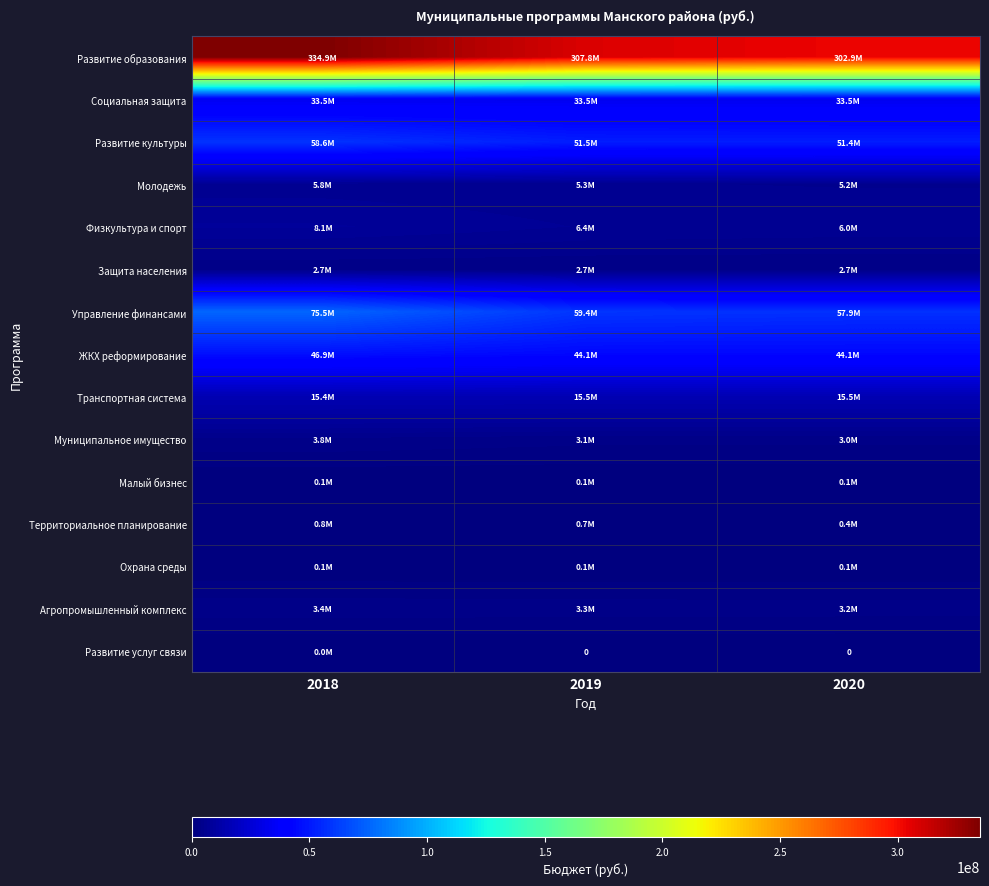

At which label is Территориальное планирование closest to 575000?

2019